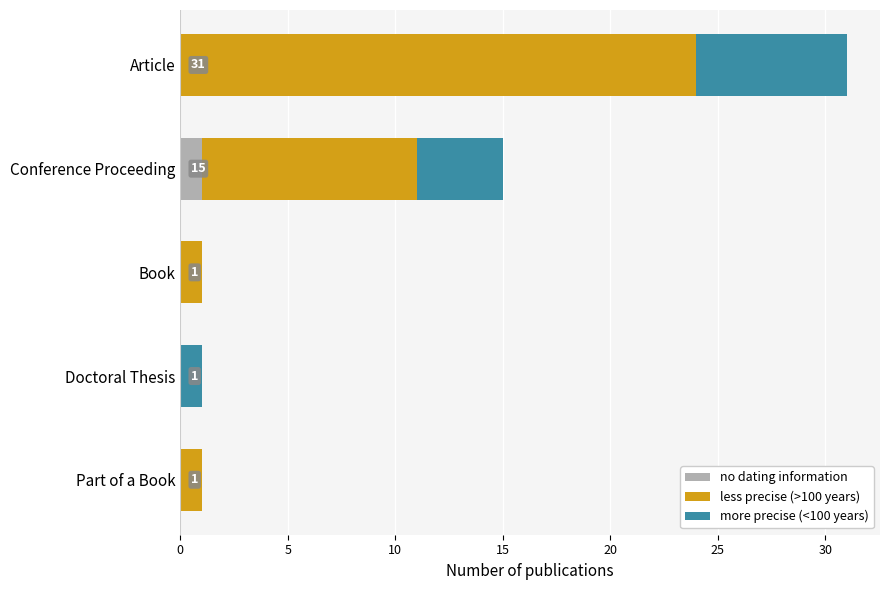

How many categories are shown in the chart?

5